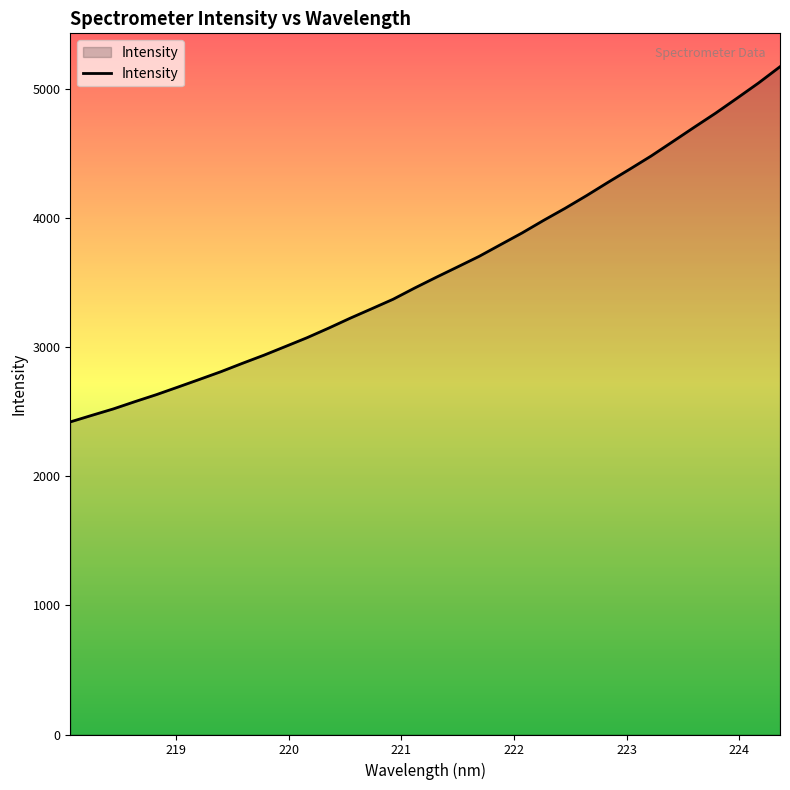

What is the average value?

3600.3